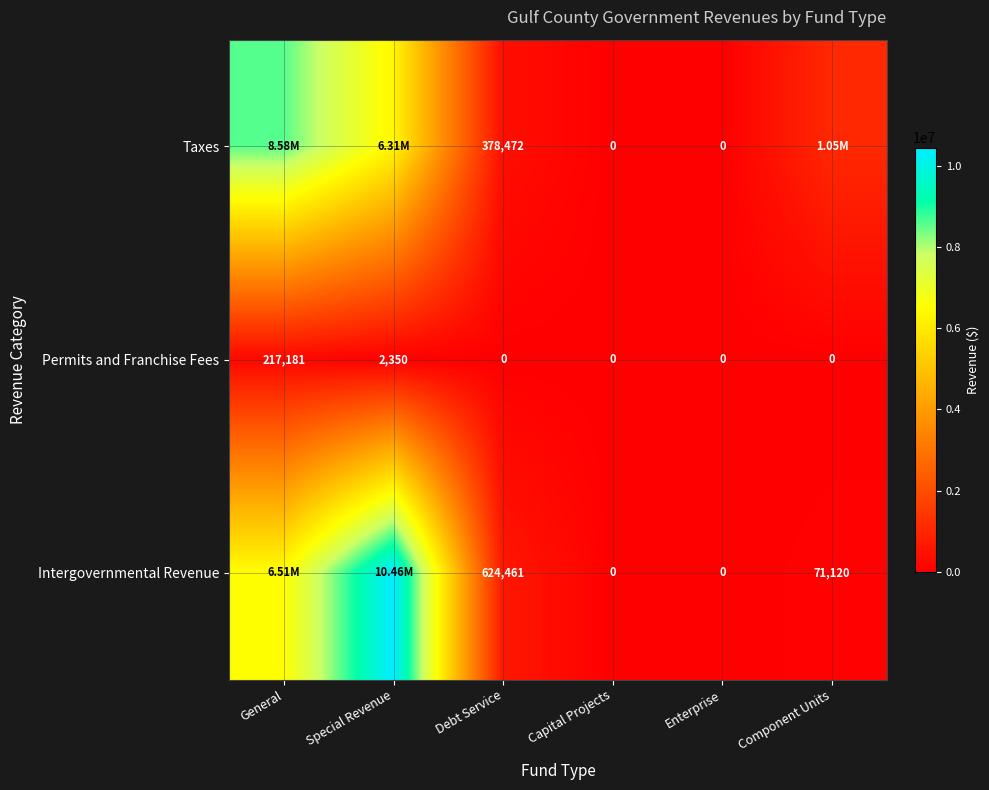

How many positive values does the Permits and Franchise Fees series have?

2